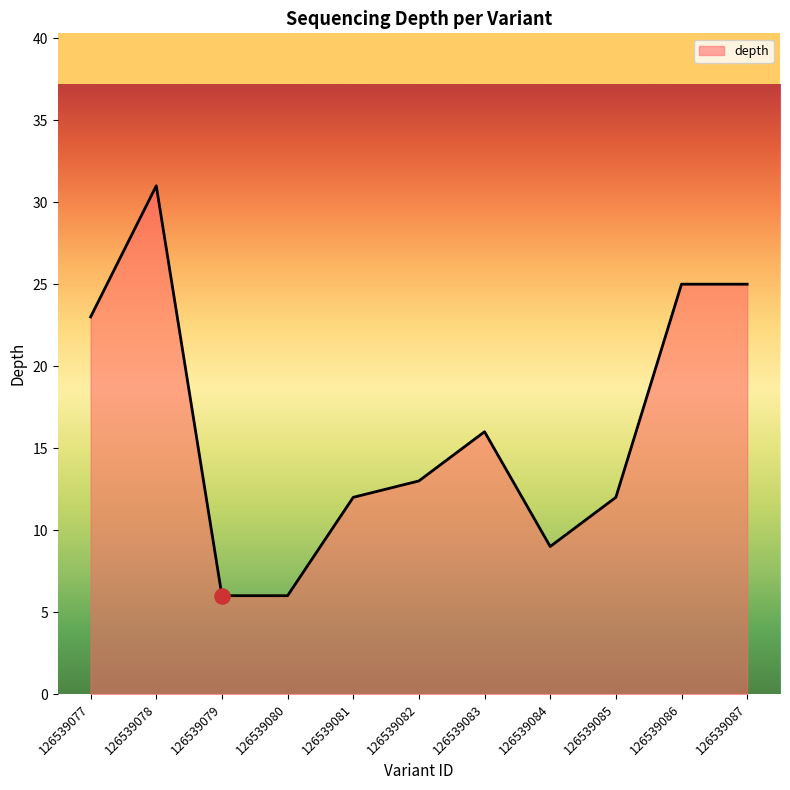

Between 126539084 and 126539085, which is larger?

126539085